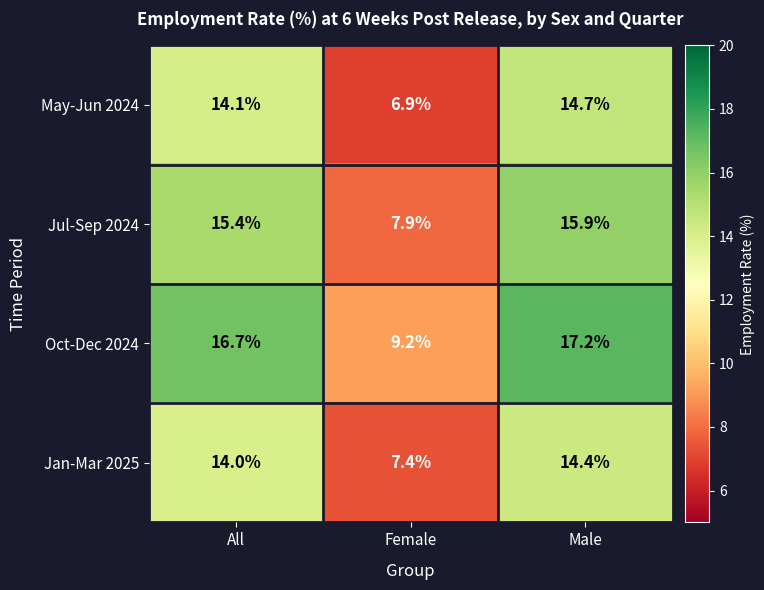

At Female, list the series in order from smallest to largest.

May-Jun 2024, Jan-Mar 2025, Jul-Sep 2024, Oct-Dec 2024